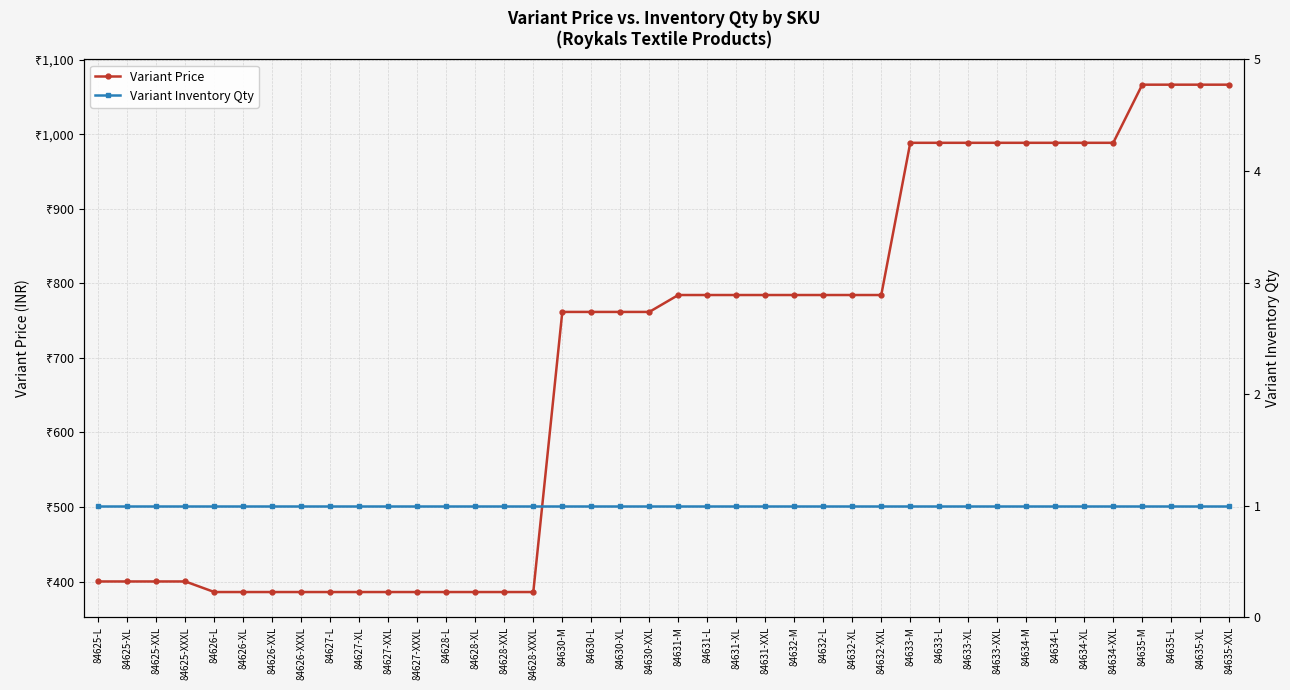

Which category has the highest value in the Variant Price series?

84635-M